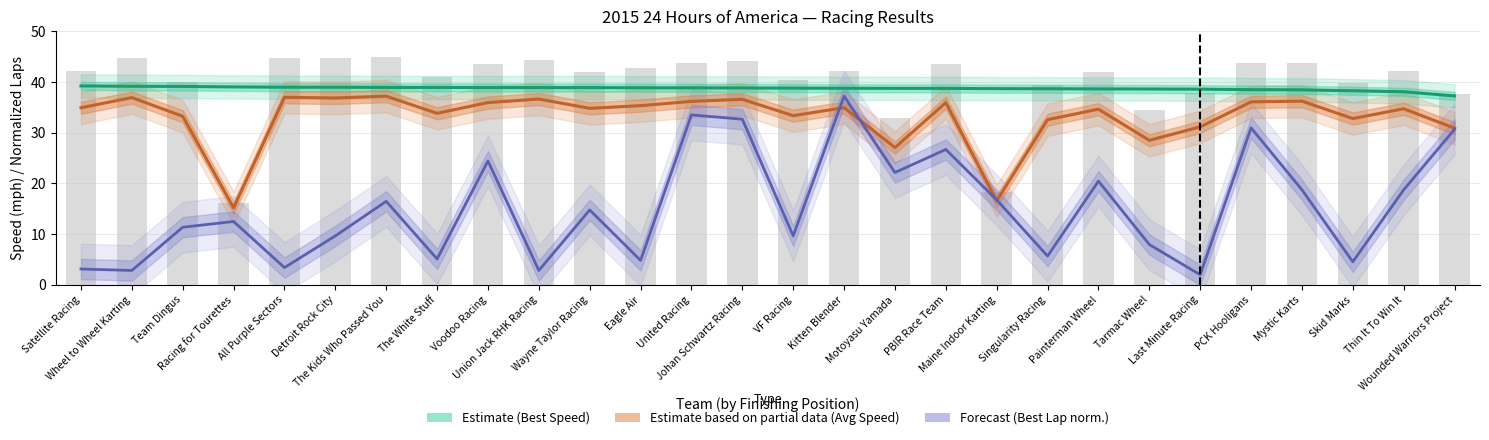

What is the label of the 8th bar from the right?

Painterman Wheel